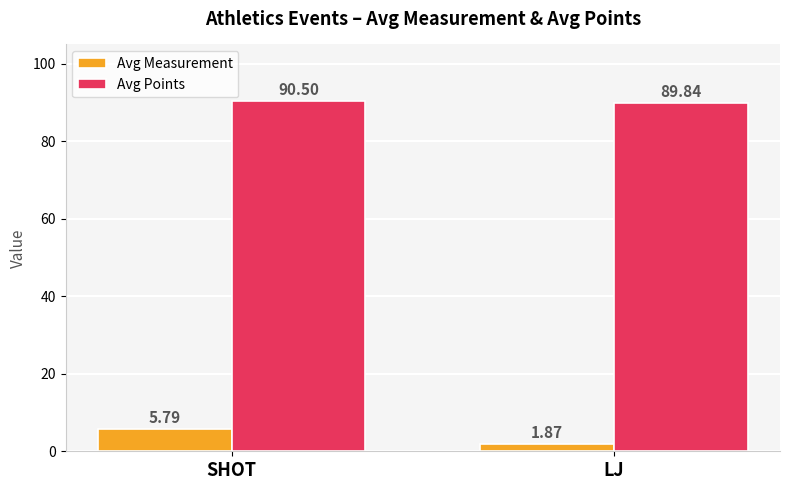

Is it true that Avg Points equals 141.2 at LJ?

False